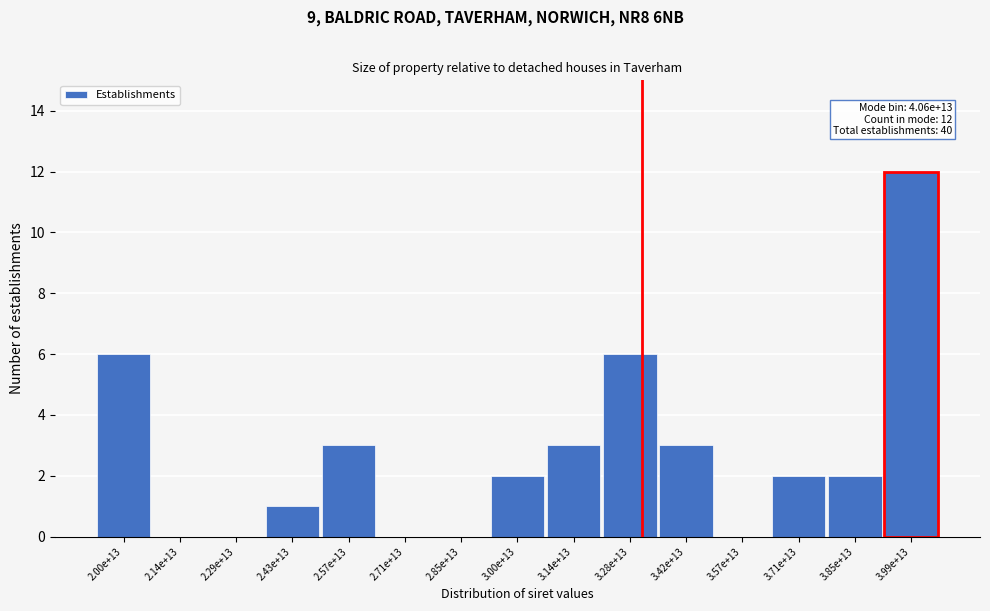

Reading left to right, list all the values displayed in this chart.

2.00e+13=6	2.14e+13=0	2.29e+13=0	2.43e+13=1	2.57e+13=3	2.71e+13=0	2.85e+13=0	3.00e+13=2	3.14e+13=3	3.28e+13=6	3.42e+13=3	3.57e+13=0	3.71e+13=2	3.85e+13=2	3.99e+13=12